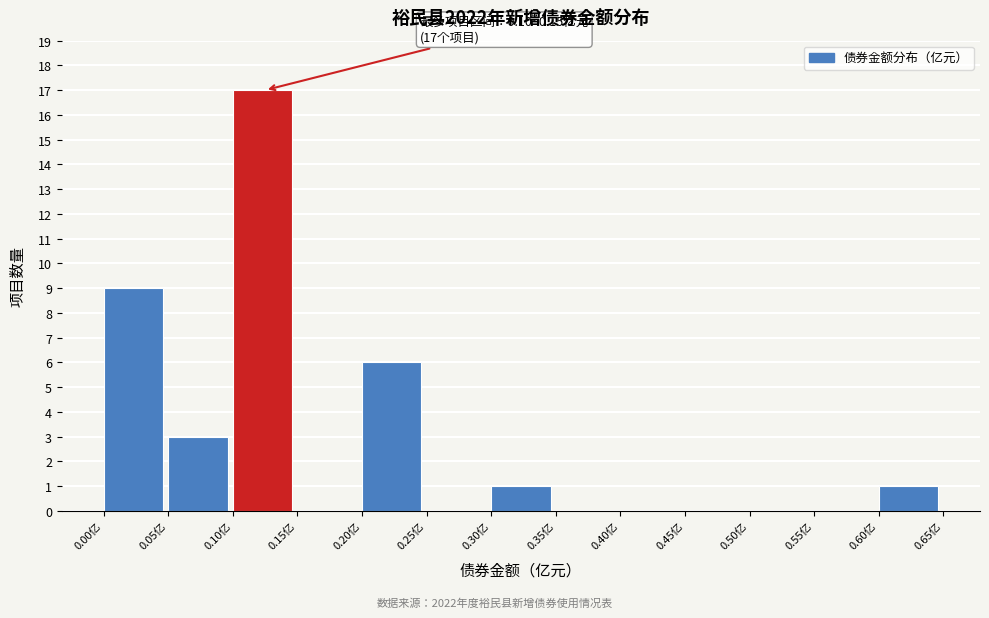

Which range on the x-axis has the tallest bar?

0.10 to 0.15